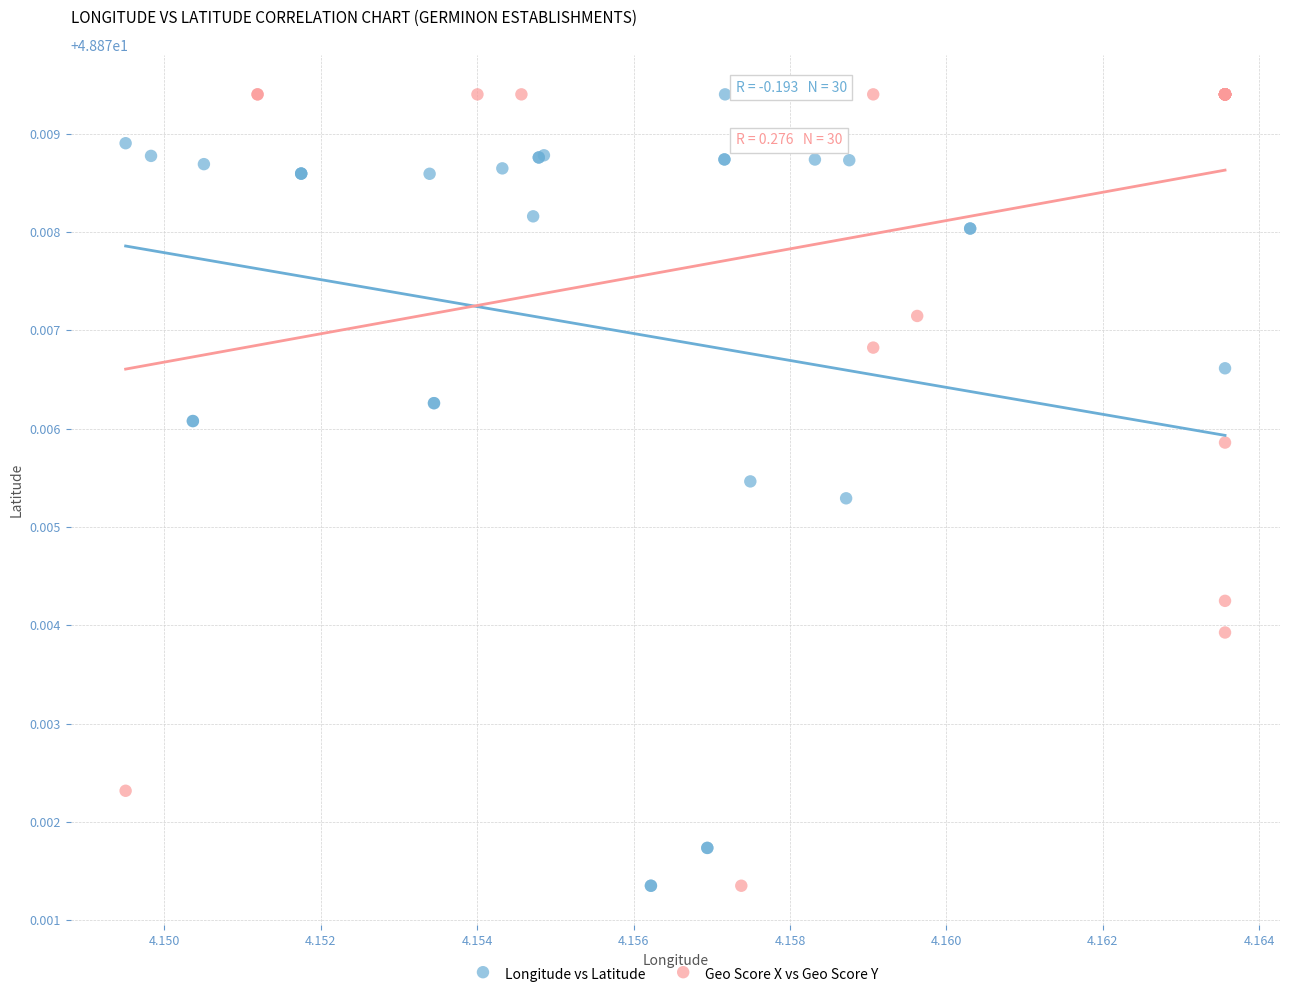

What are all the series names shown in the legend?

Longitude vs Latitude, Geo Score X vs Geo Score Y